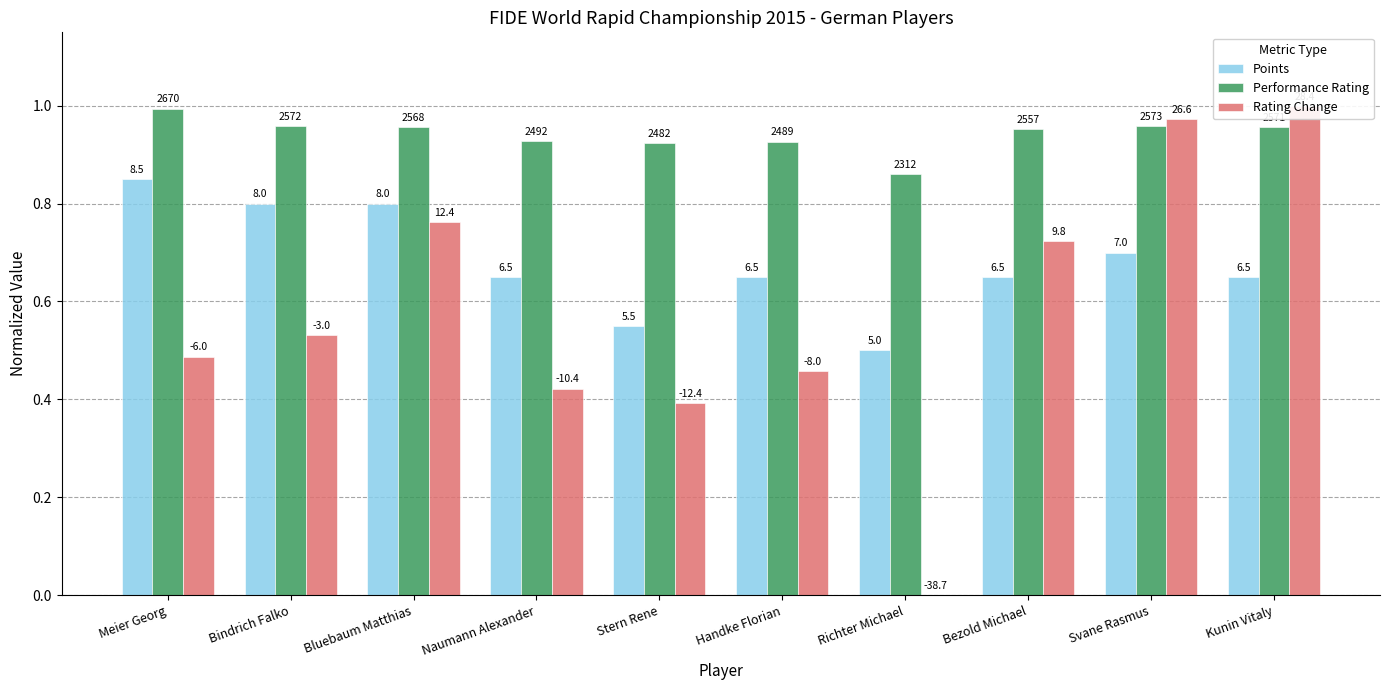

At how many categories does at least one series exceed 0?

10